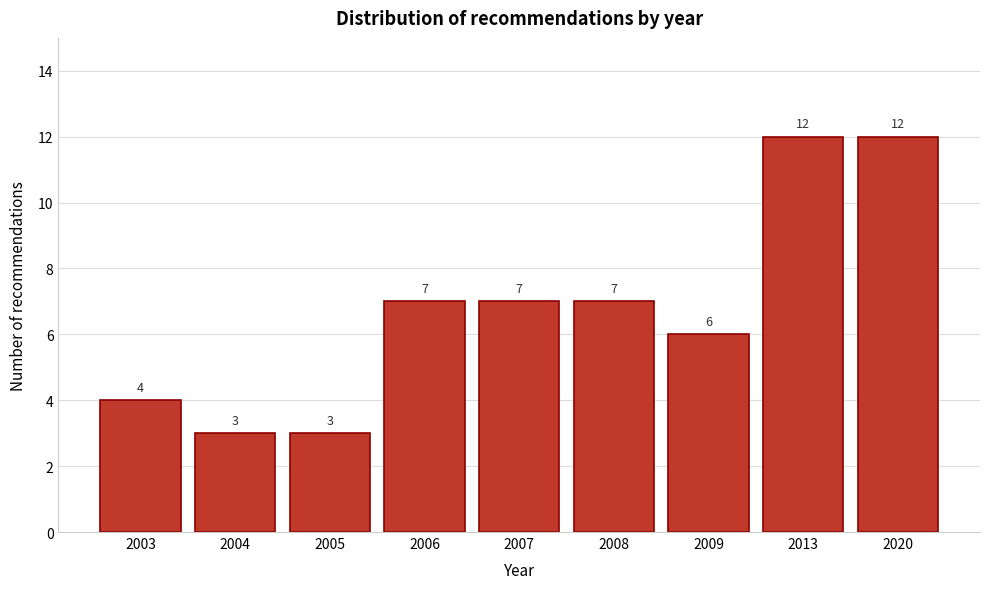

Reading left to right, list all the values displayed in this chart.

4	3	3	7	7	7	6	12	12